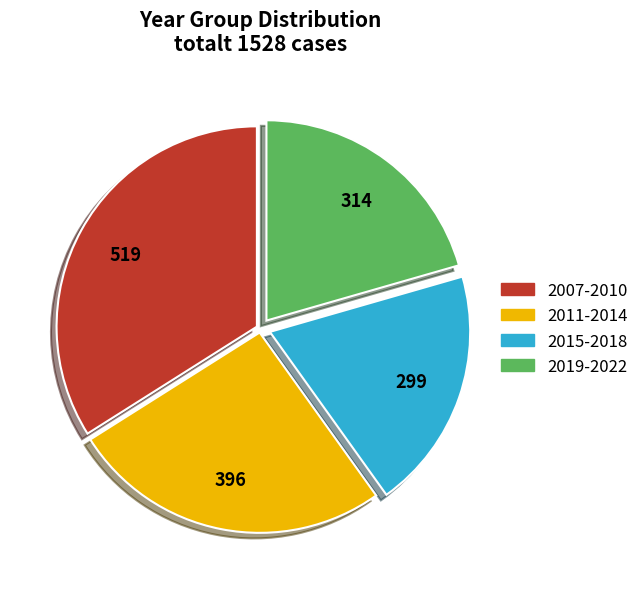

Is there any slice that represents more than half of the pie?

No